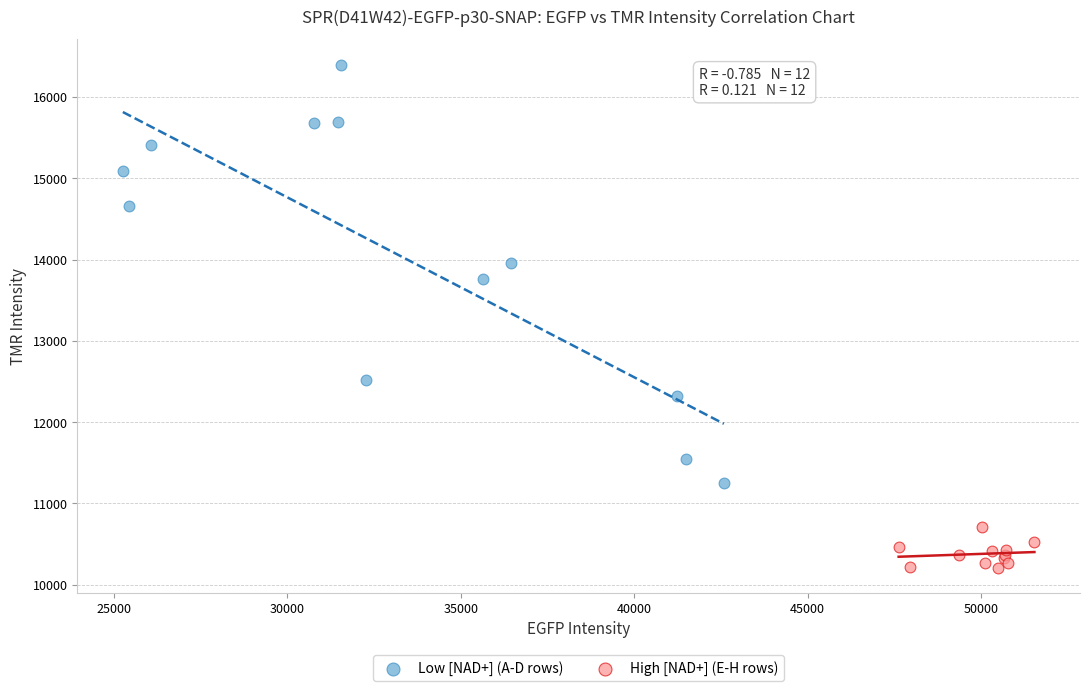

Which series reaches the minimum Y coordinate?

High [NAD+] (E-H rows)